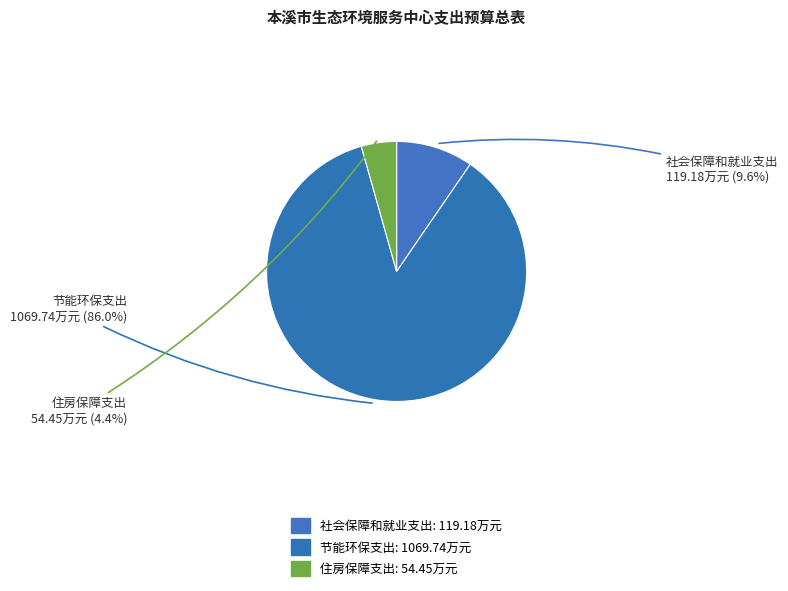

Is there a majority slice in this chart?

Yes